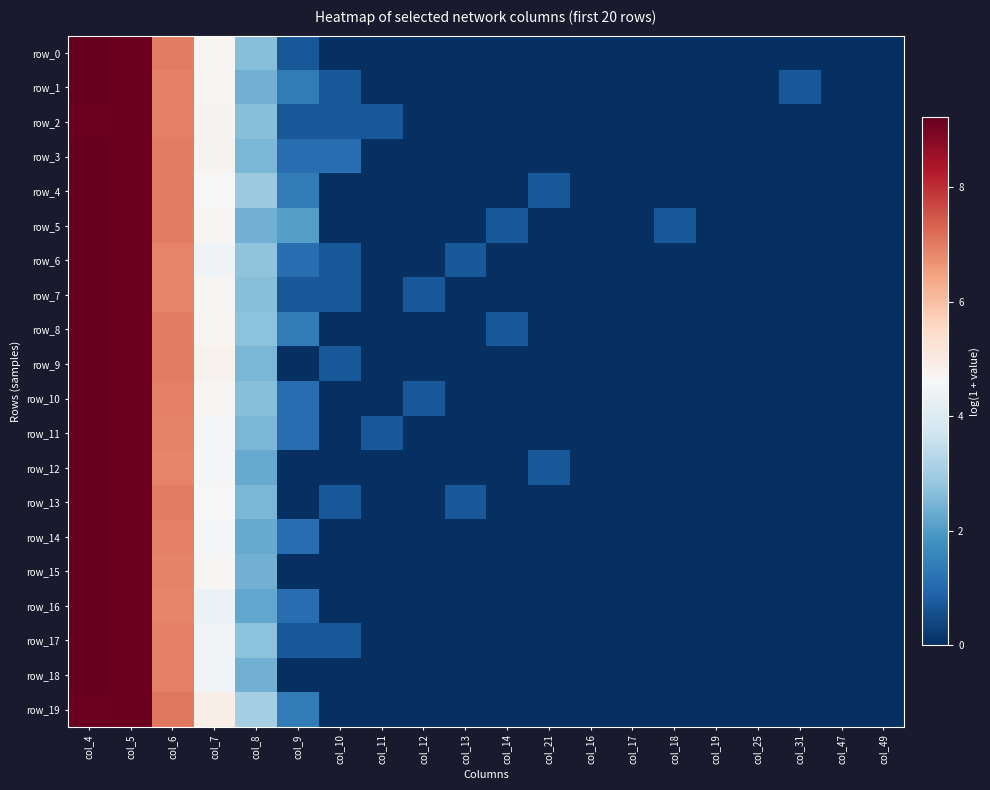

Which category has the lowest value across all series?

col_10